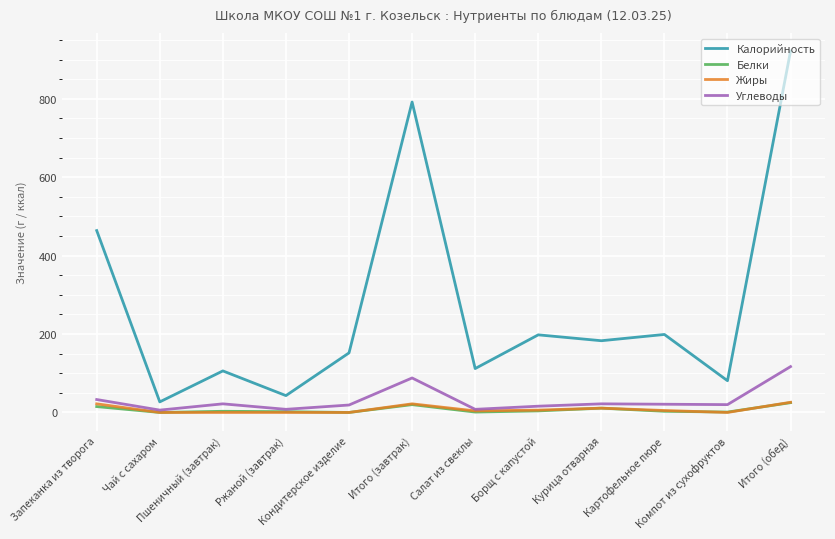

How many series are shown in this chart?

4